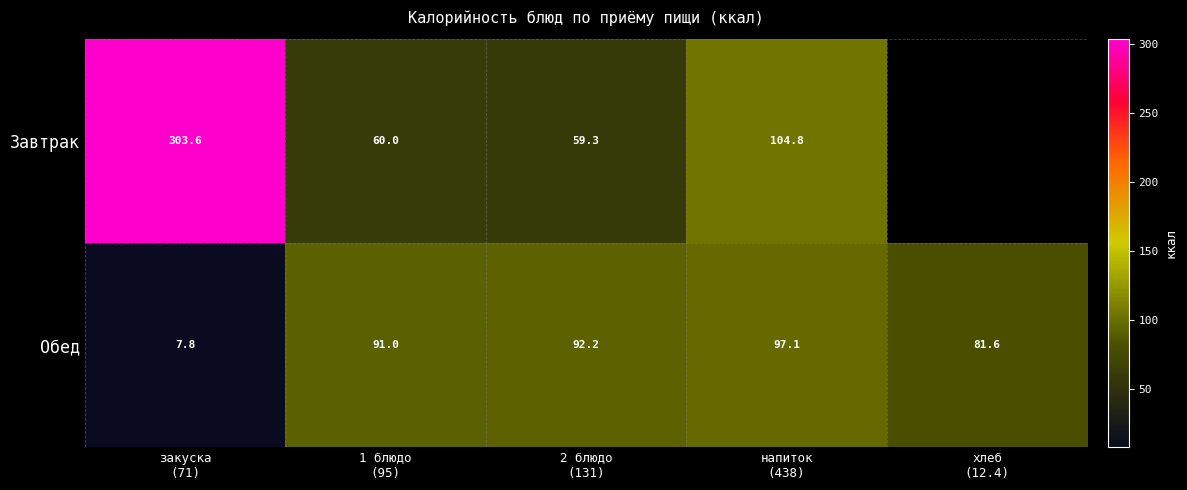

What is the maximum value for Обед?

97.1